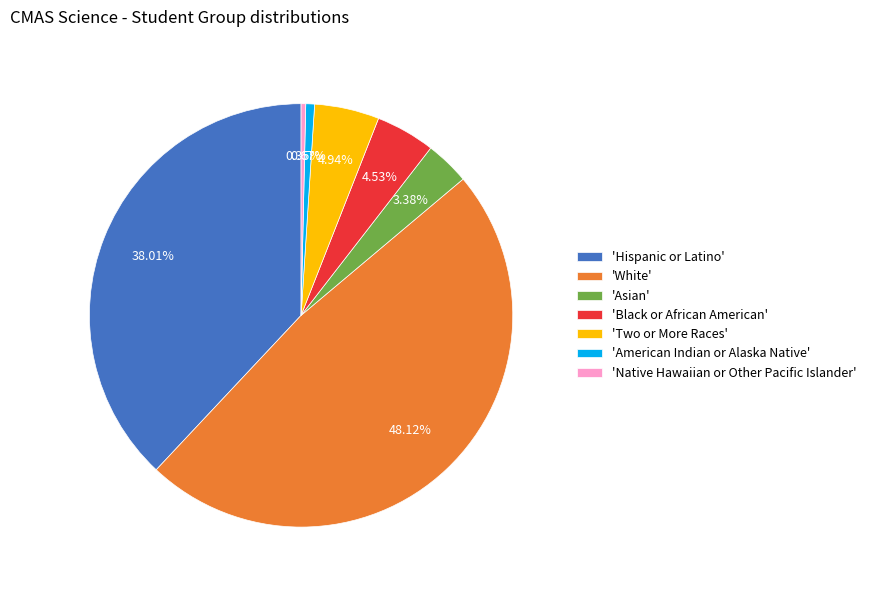

Is the sum of 'Hispanic or Latino' and 'Asian' greater than half?

No